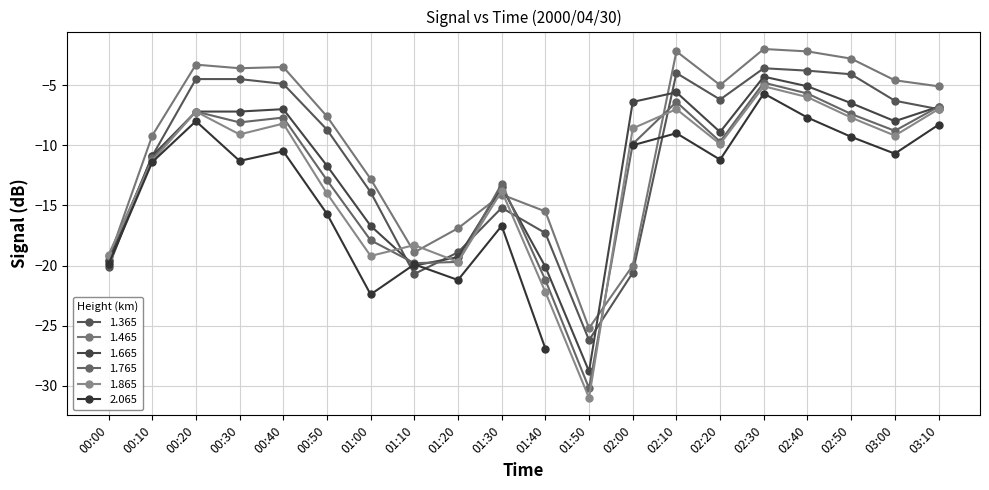

How many intersections are there between 1.365 and 1.765?

8